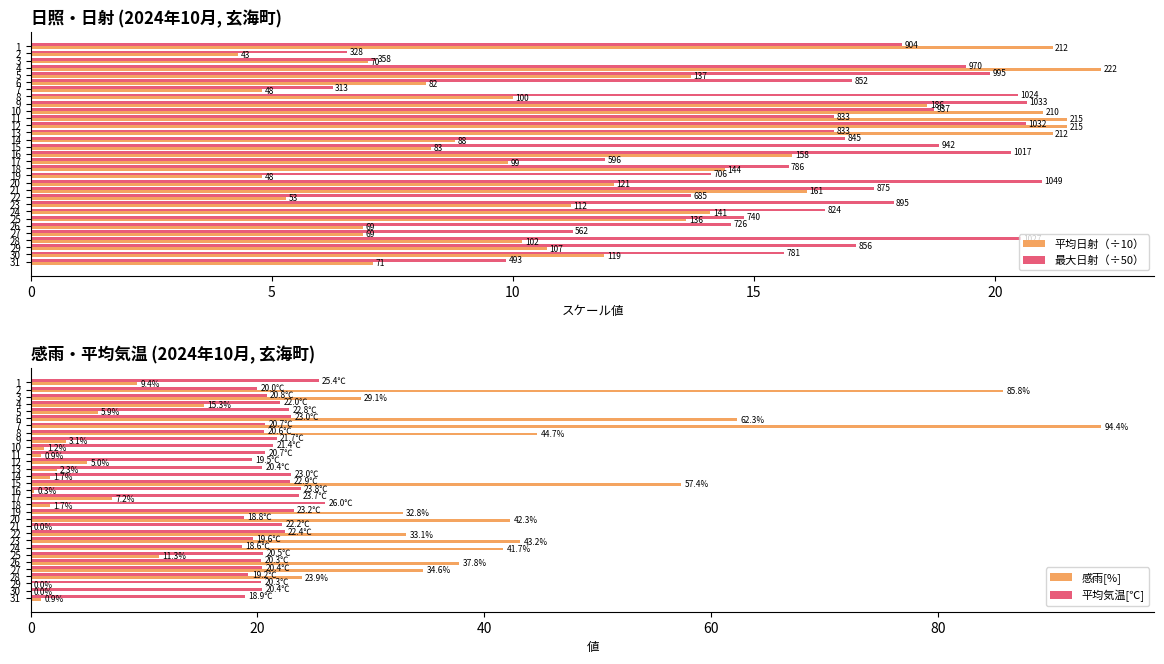

True or false: 感雨[%] has a value of 0.9 at 11.

True